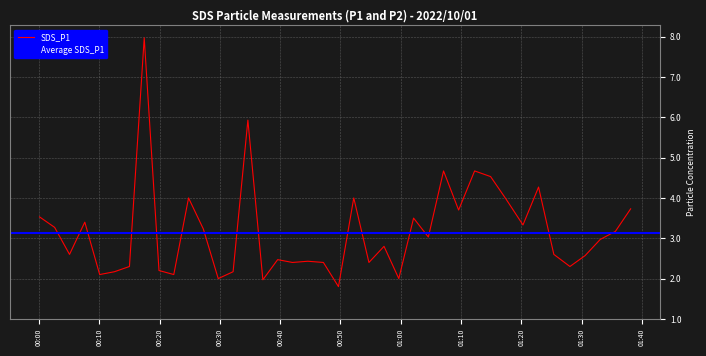

What is the minimum value for SDS_P1?

1.8